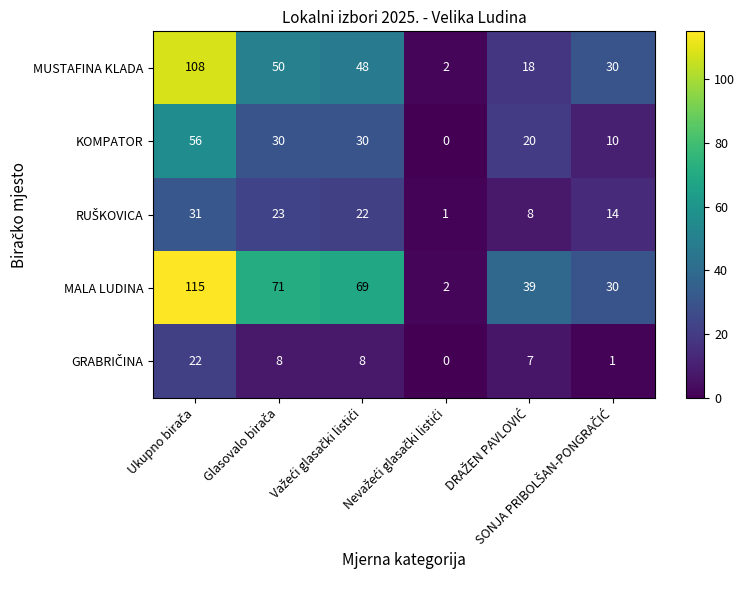

What is the greatest value displayed?

115